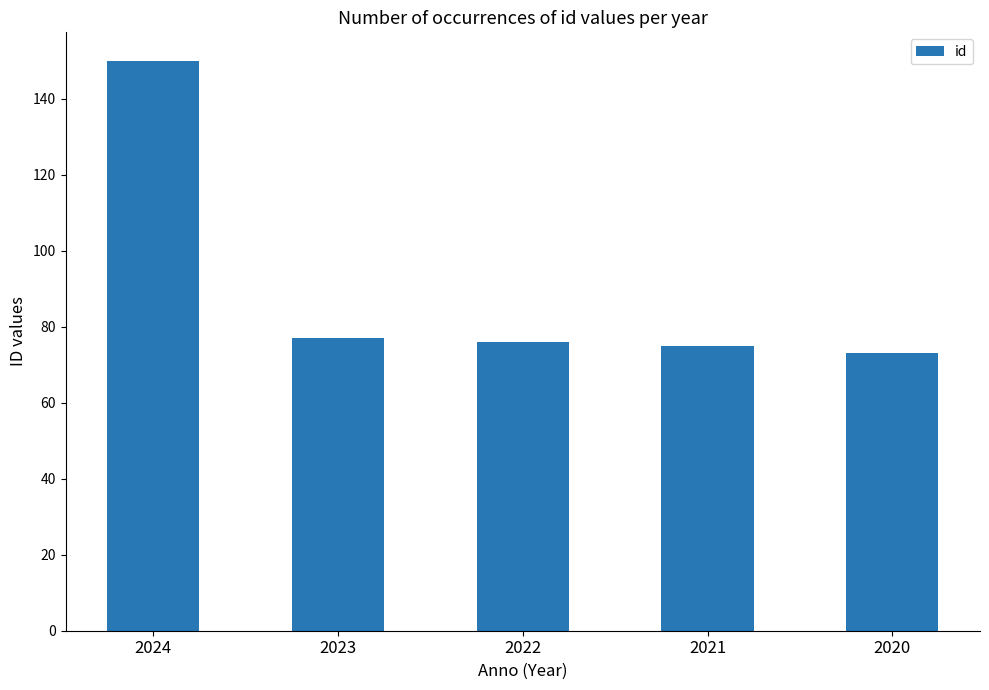

Which category has the lowest value across all series?

2020